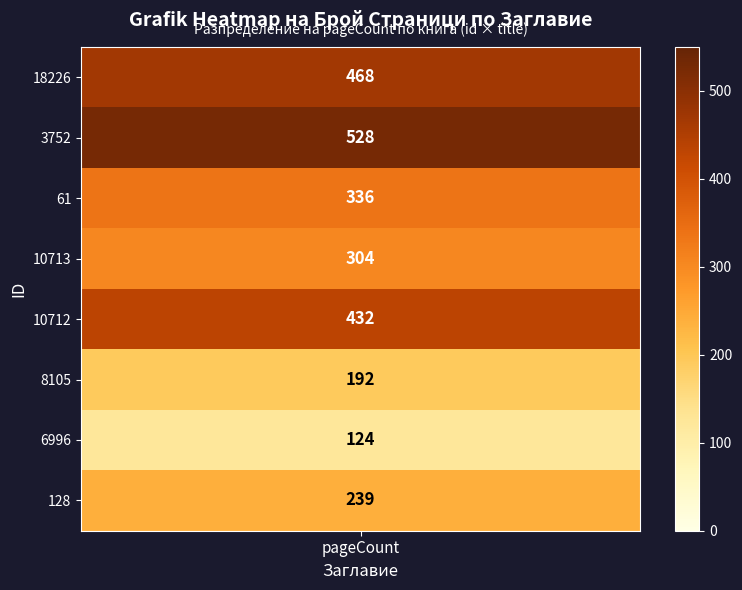

List the labels in order of value, smallest first.

6996, 8105, 128, 10713, 61, 10712, 18226, 3752